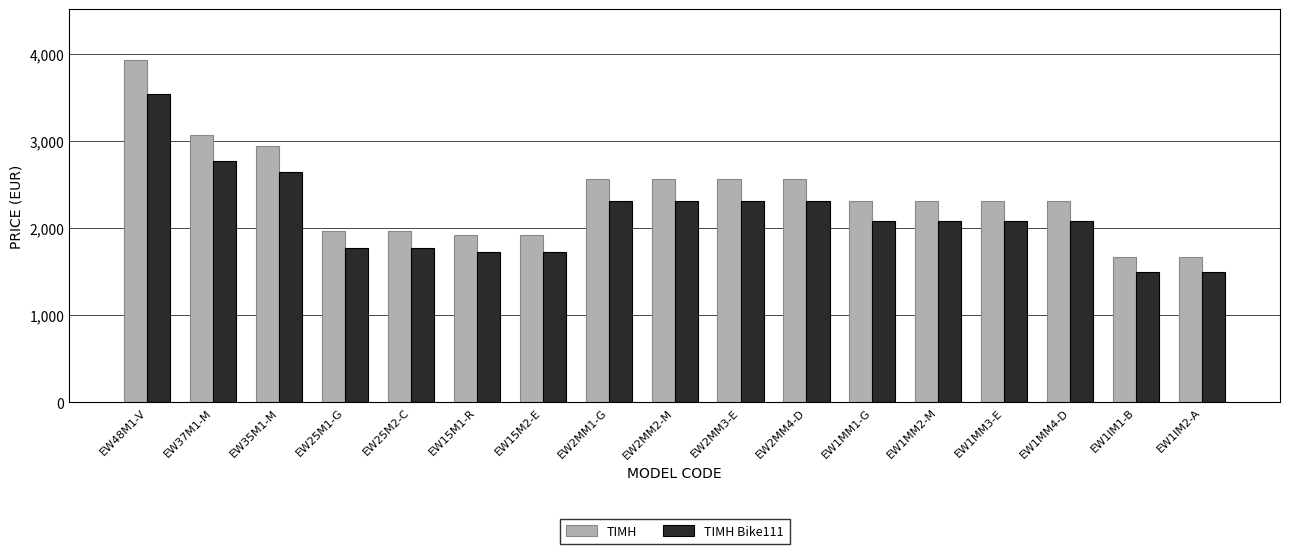

What is the highest value of the ΤΙΜΗ Bike111 series?

3540